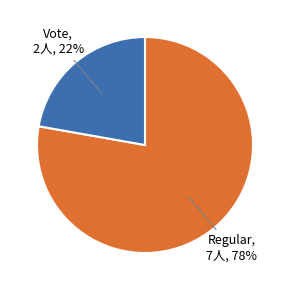

Does any single category account for the majority?

Yes